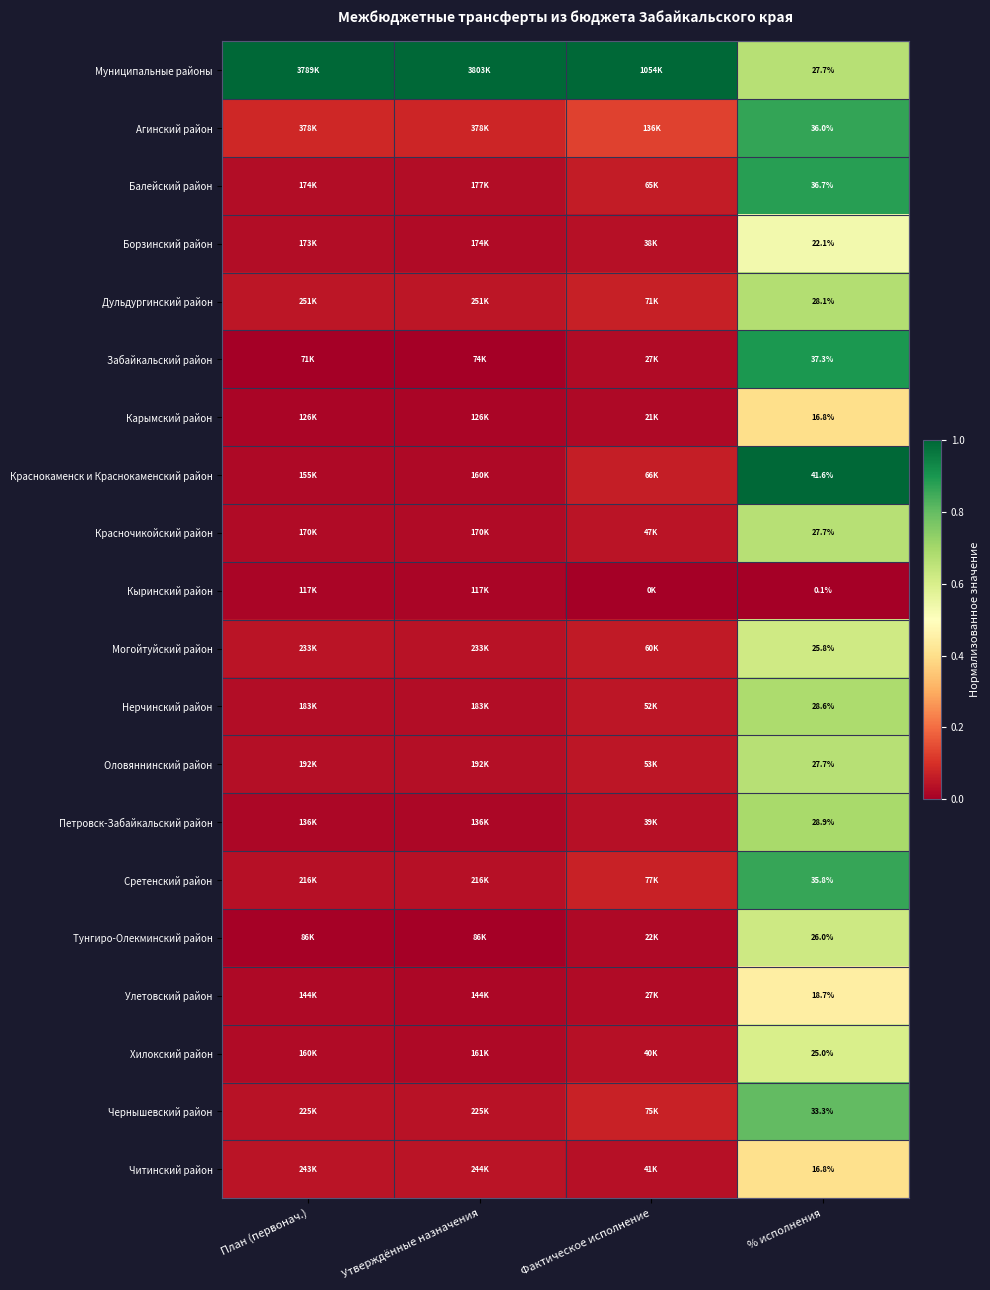

What is the difference between the highest and lowest values at Утверждённые назначения?

1.0